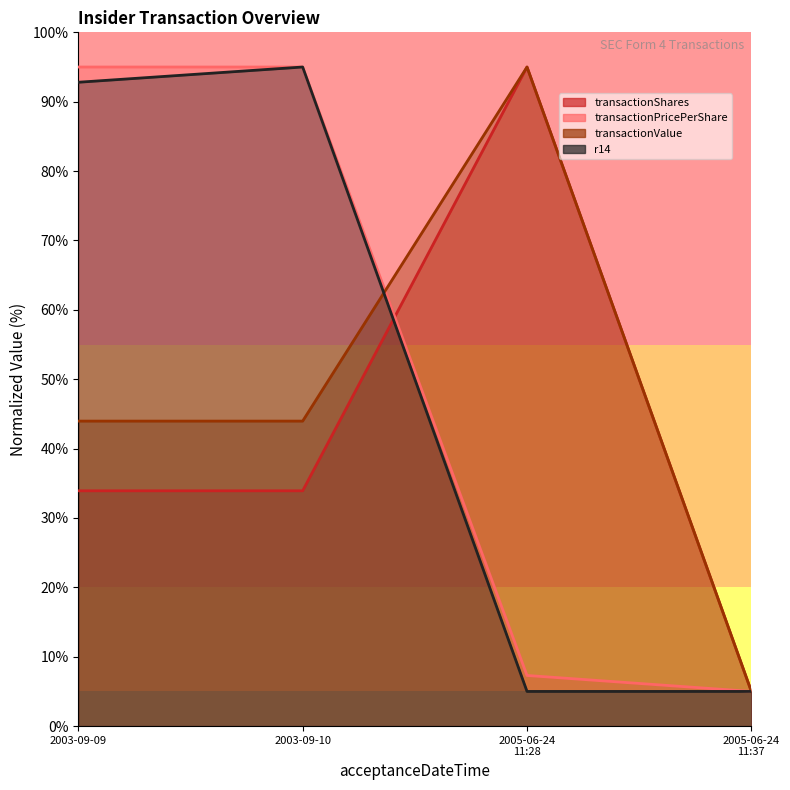

Which series has the largest range (max minus min)?

transactionPricePerShare